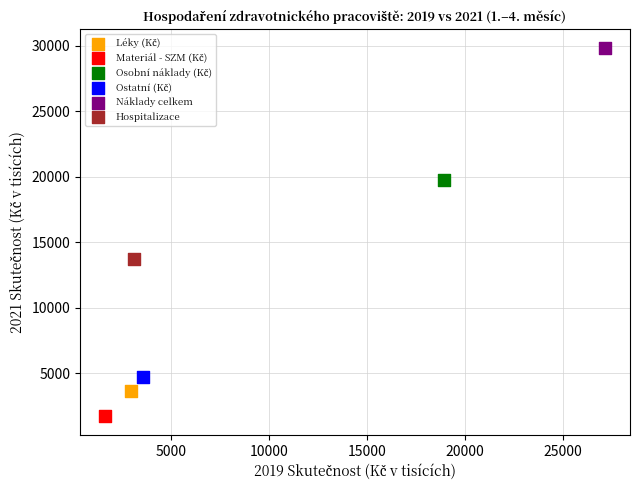

Which series reaches the maximum Y coordinate?

Náklady celkem